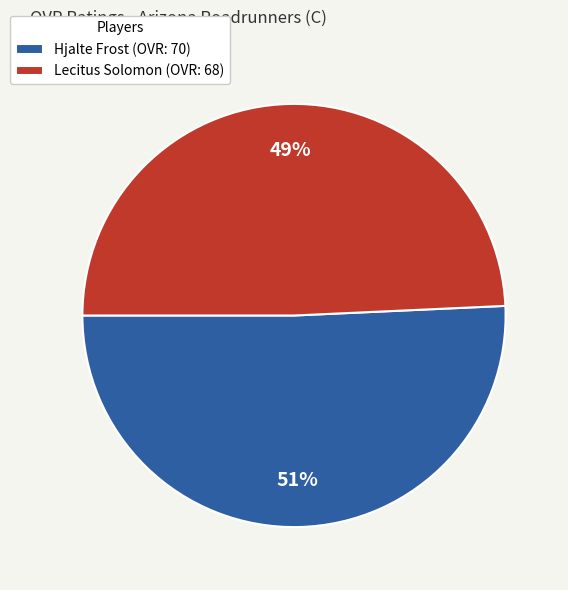

Between Lecitus Solomon and Hjalte Frost, which is larger?

Hjalte Frost